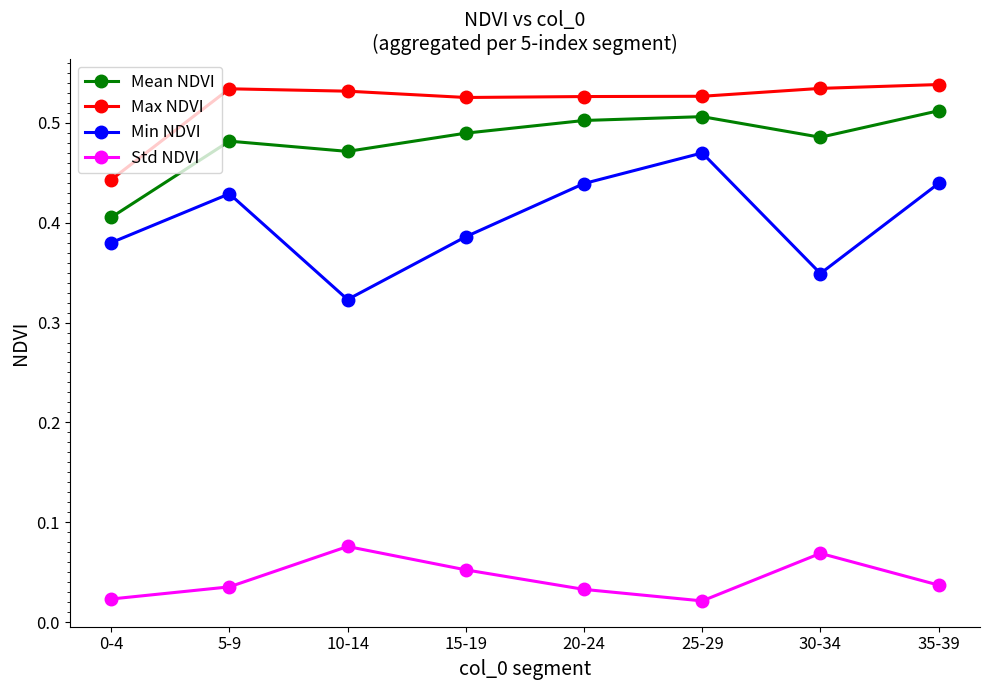

At which label is Min NDVI closest to 0?

10-14